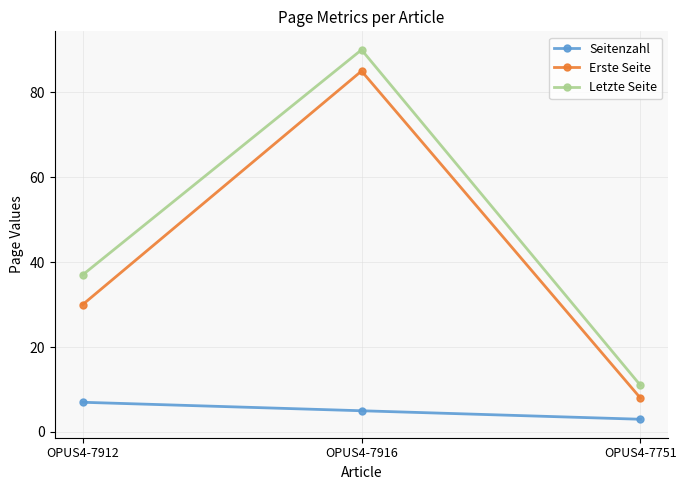

Reading right to left, what are all the values shown in this chart?

Seitenzahl: OPUS4-7751=3	OPUS4-7916=5	OPUS4-7912=7
Erste Seite: OPUS4-7751=8	OPUS4-7916=85	OPUS4-7912=30
Letzte Seite: OPUS4-7751=11	OPUS4-7916=90	OPUS4-7912=37